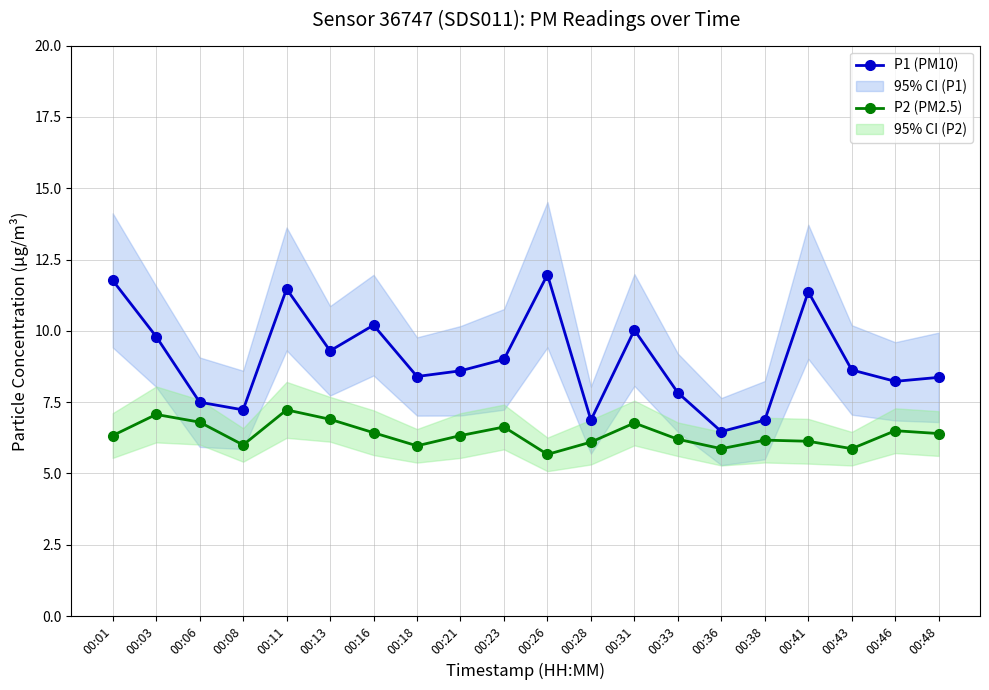

How many categories are shown in the chart?

20